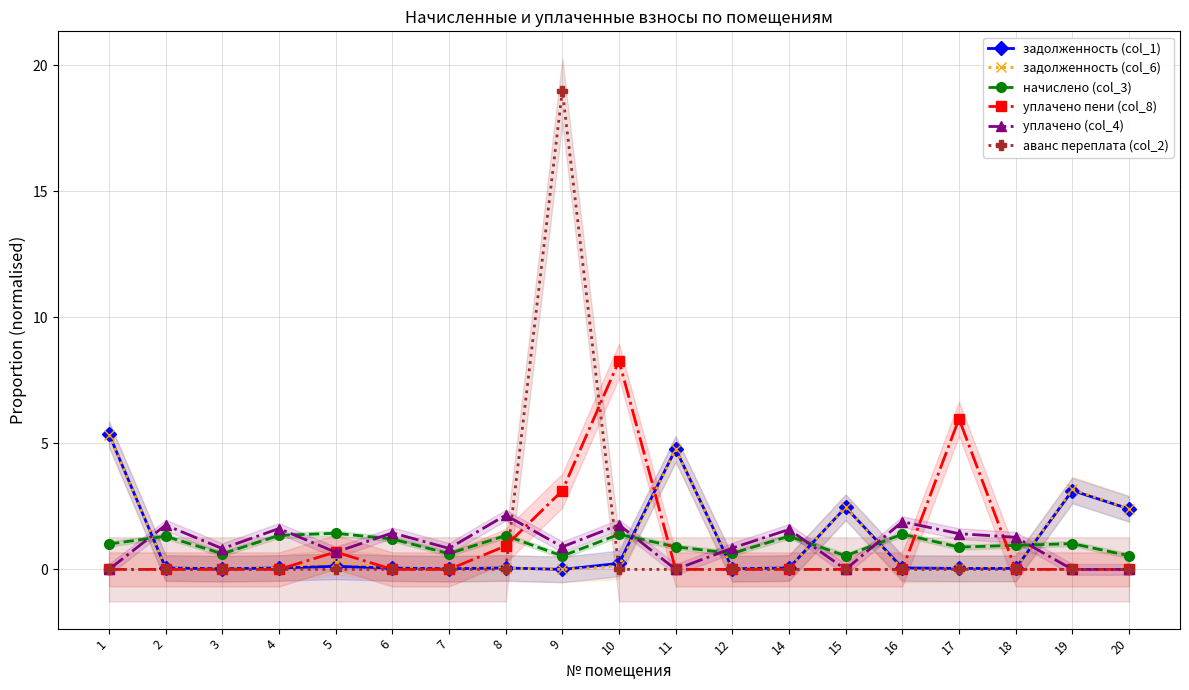

True or false: задолженность (col_6) and уплачено пени (col_8) intersect in this chart.

True